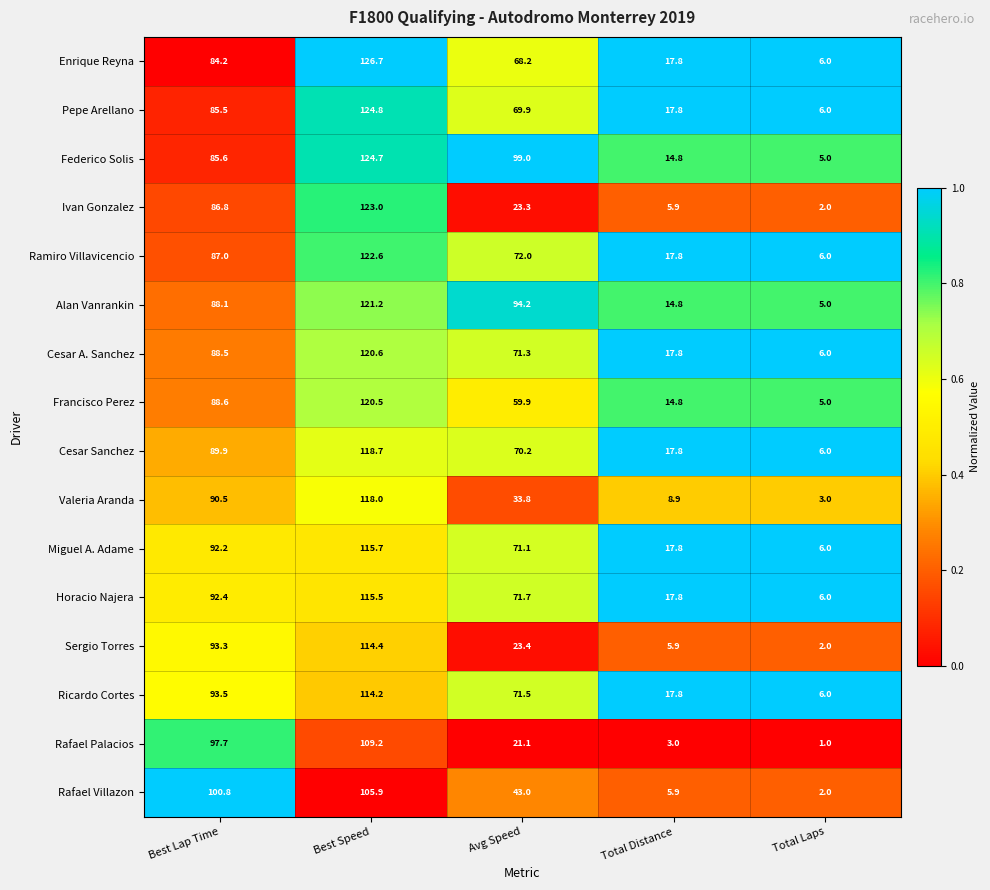

Between Best Lap Time and Total Laps, which series saw the biggest shift?

Rafael Villazon